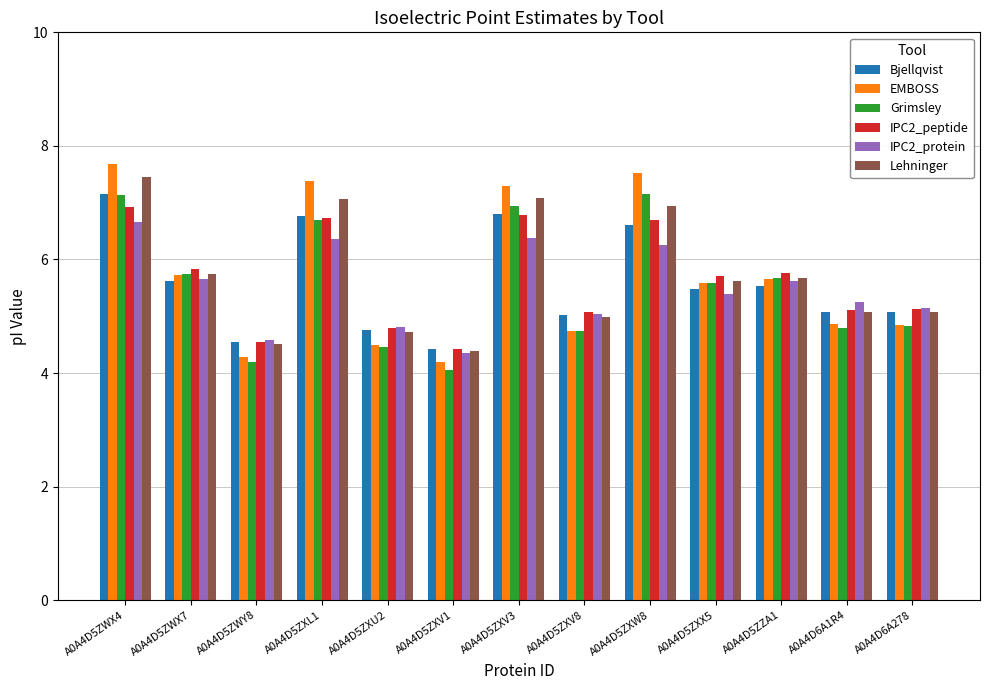

Which category has the highest value in the Bjellqvist series?

A0A4D5ZWX4